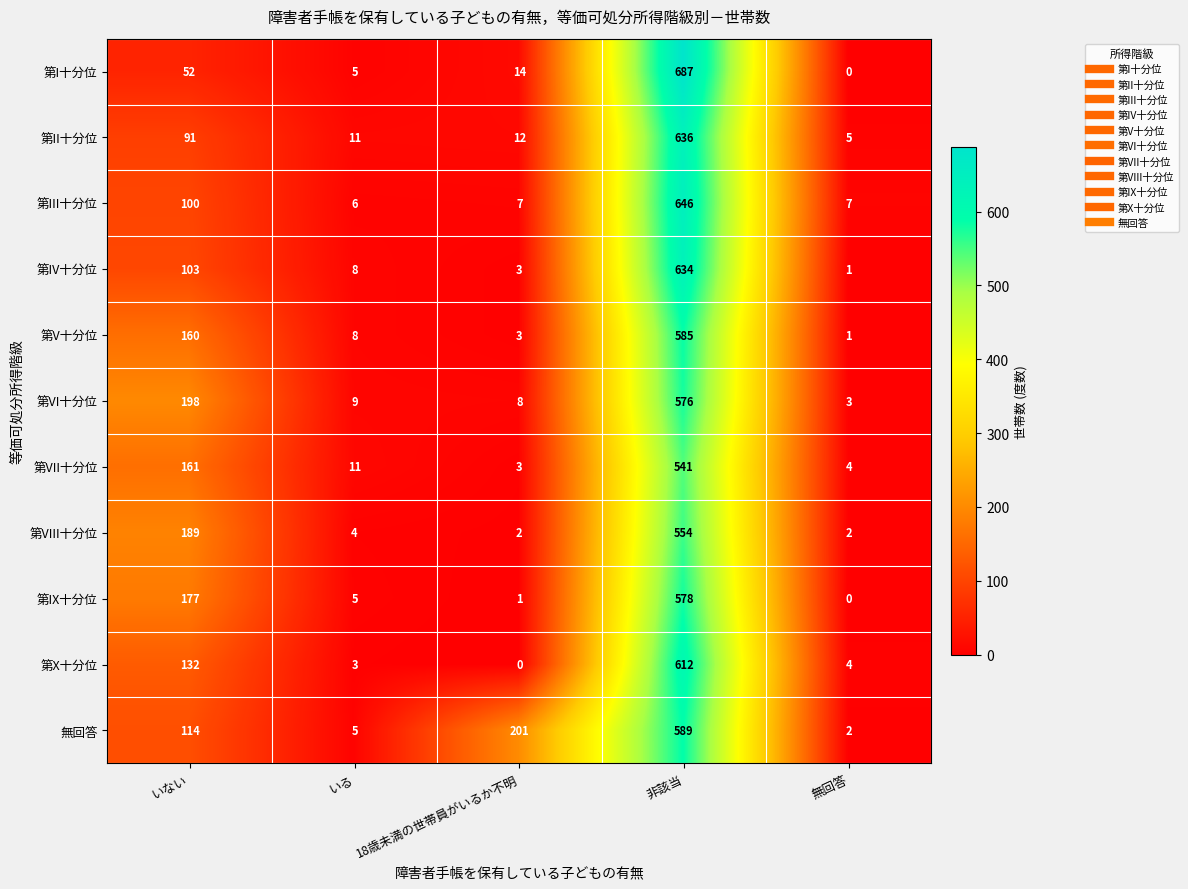

What is the lowest value of the 第VI十分位 series?

3